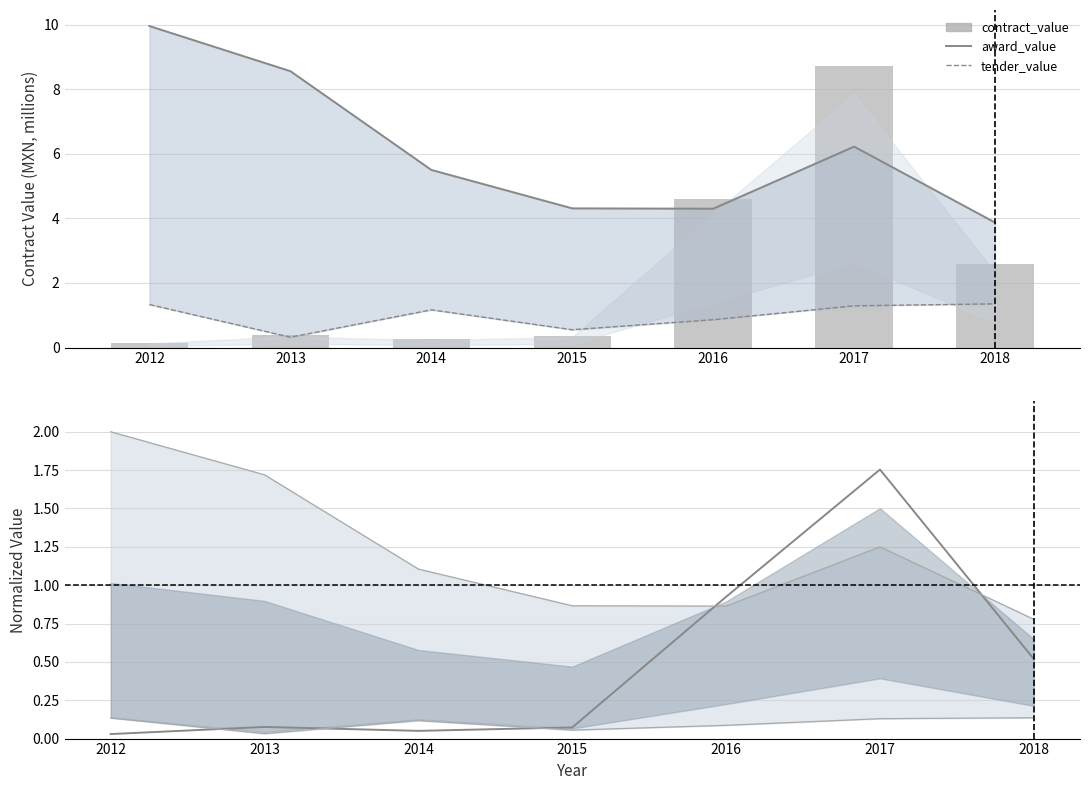

The value of award_value at 2015 is 4.3. True or false?

True